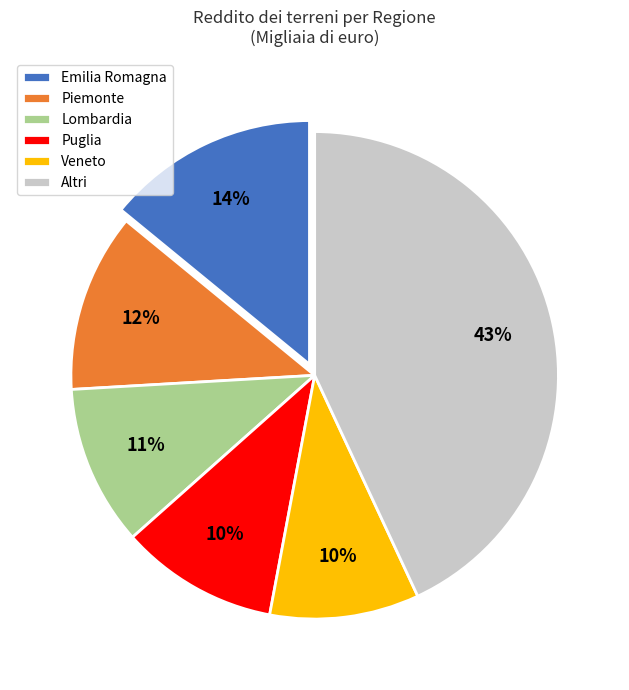

To the nearest percent, what portion does Puglia represent?

10%